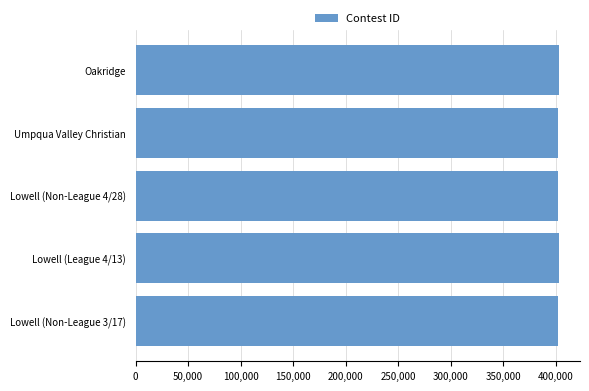

What is the difference between the second highest and minimum values?

1077